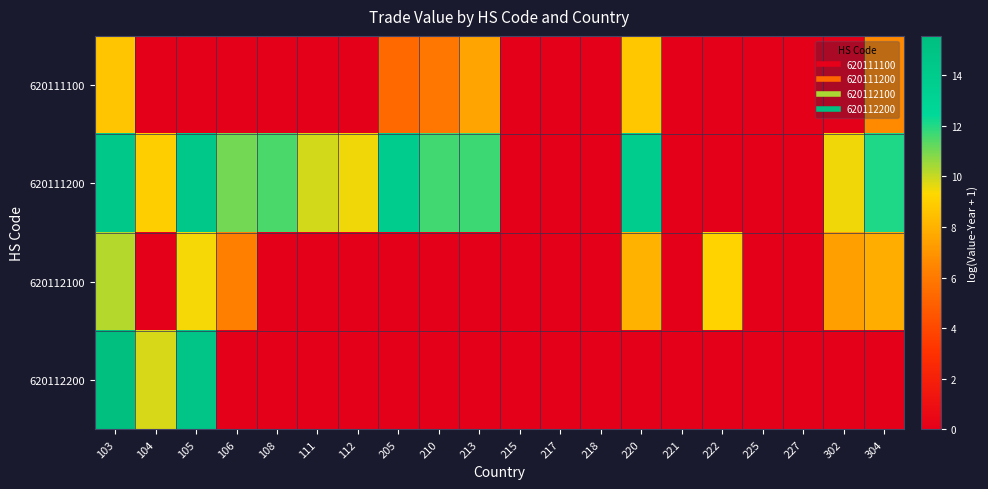

At 227, list the series in order from smallest to largest.

620111100, 620111200, 620112100, 620112200